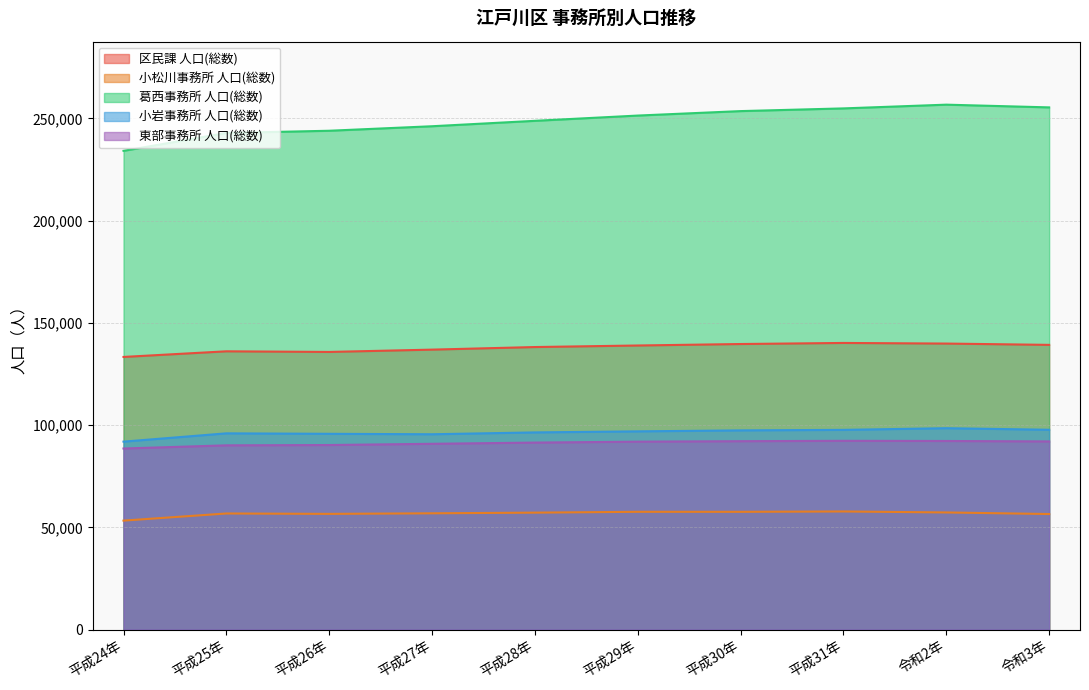

What value does the 小松川事務所 人口(総数) series have at 平成27年?

56863